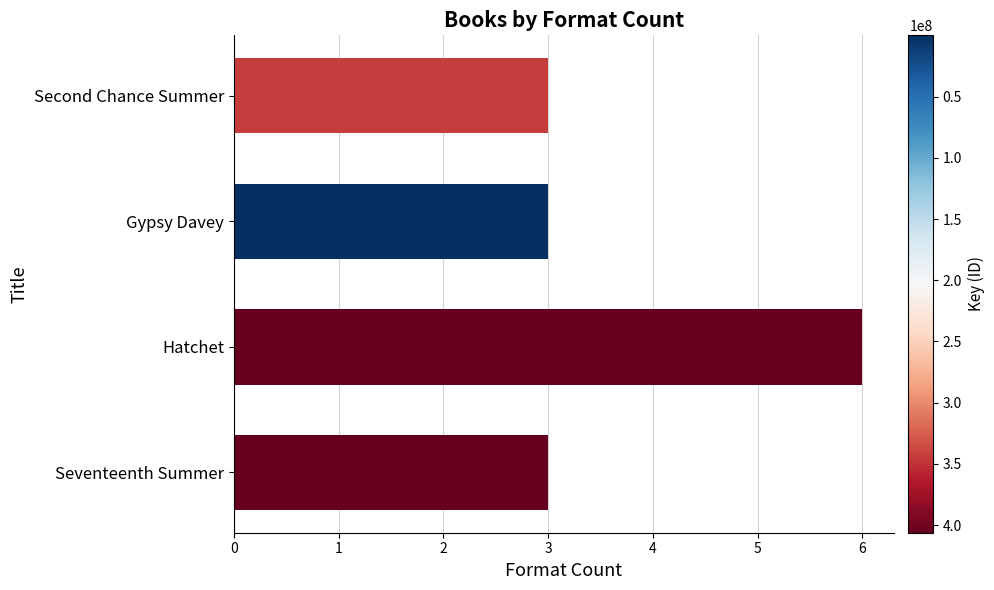

What is the difference between the values at Gypsy Davey and Hatchet?

3